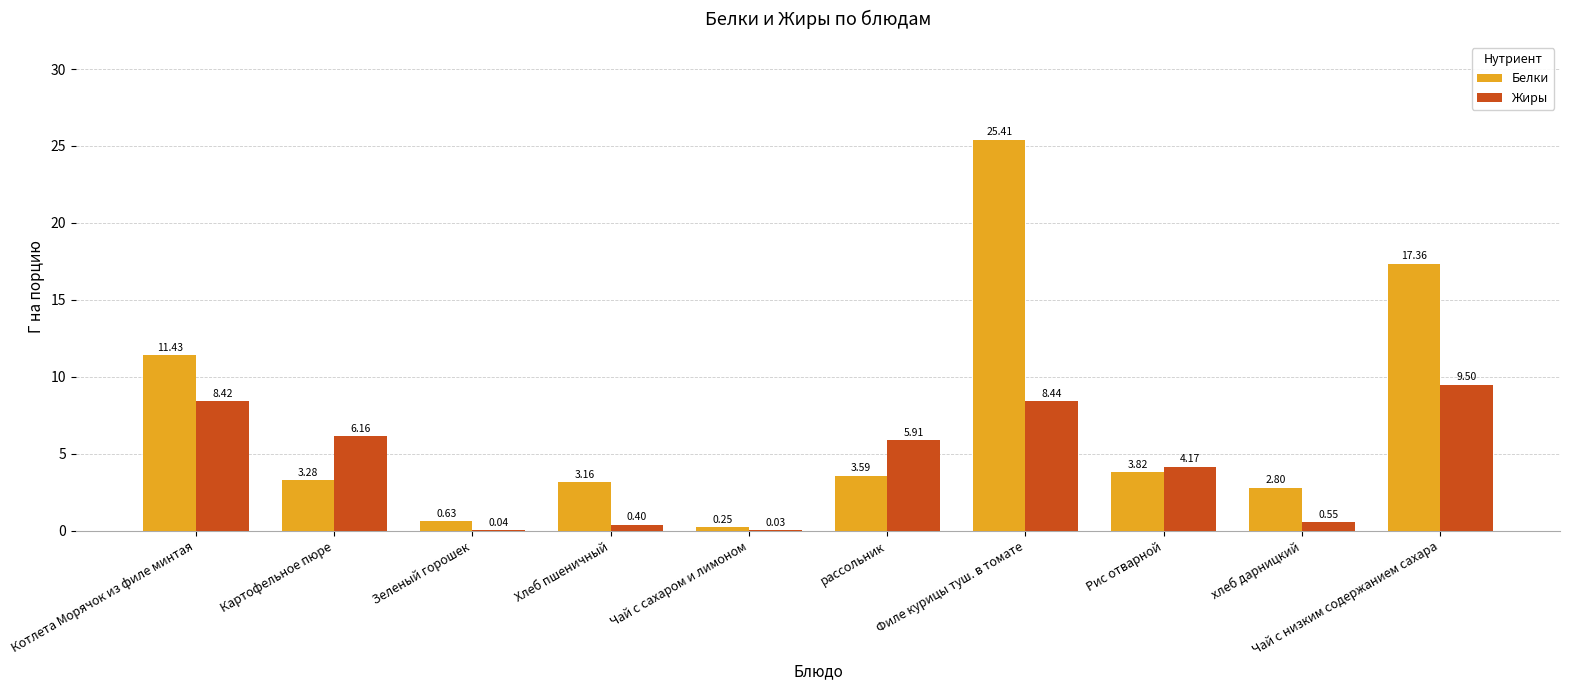

At which category is the sum across all series the highest?

Филе курицы туш. в томате